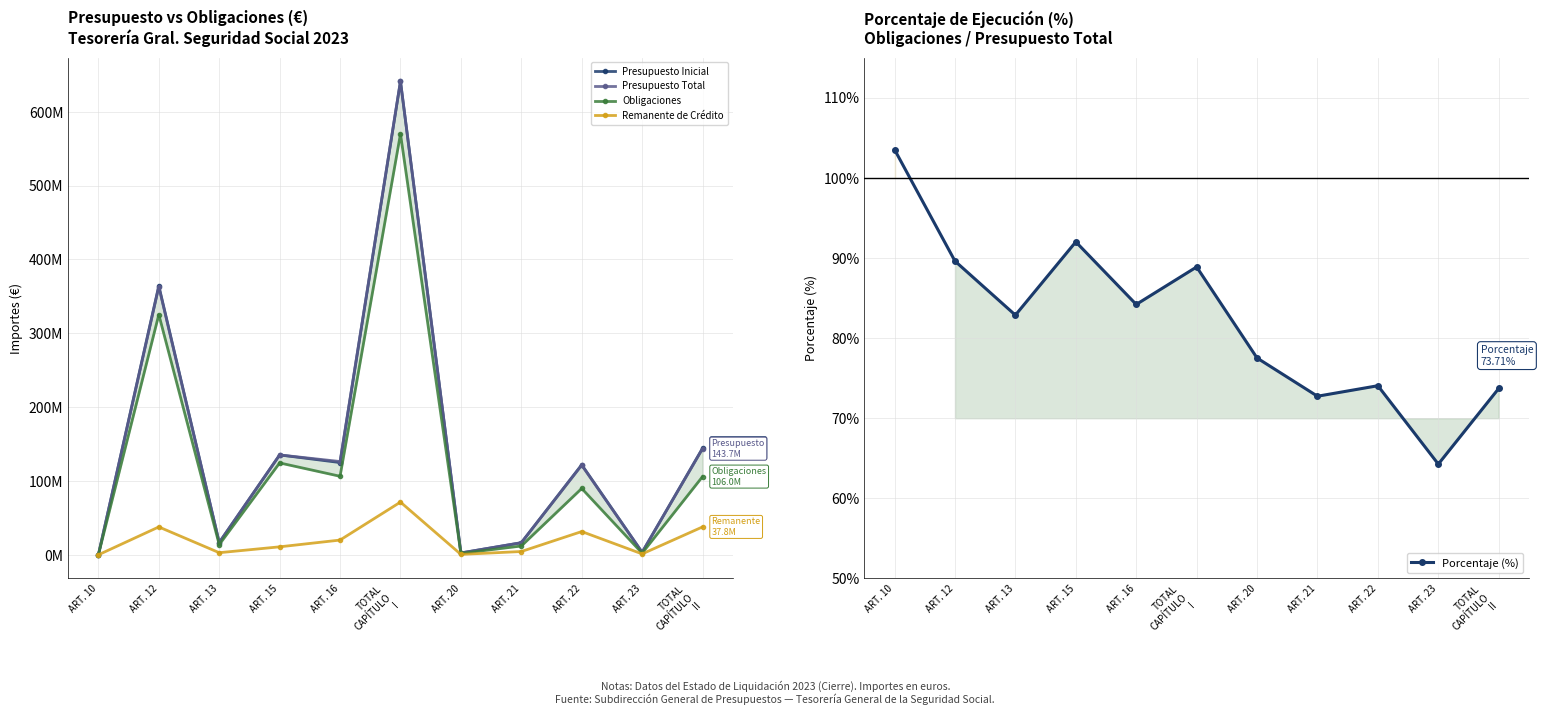

Is this an area chart (filled region under the line)?

No